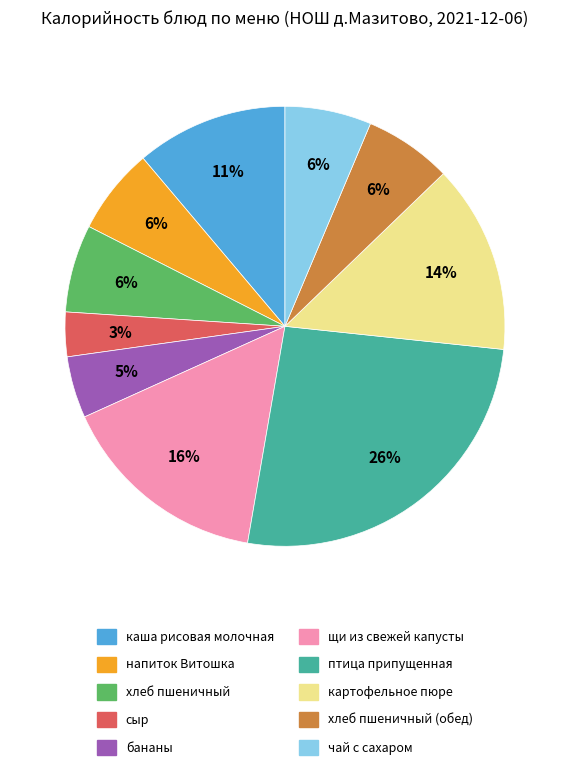

How many slices are in this pie chart?

10